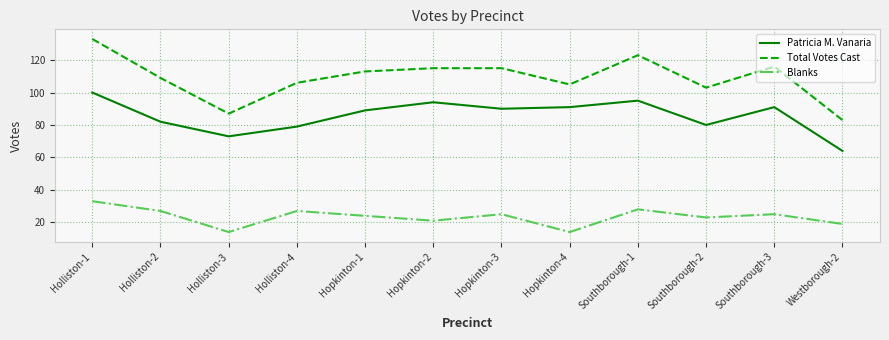

True or false: Patricia M. Vanaria and Total Votes Cast cross at least once.

False